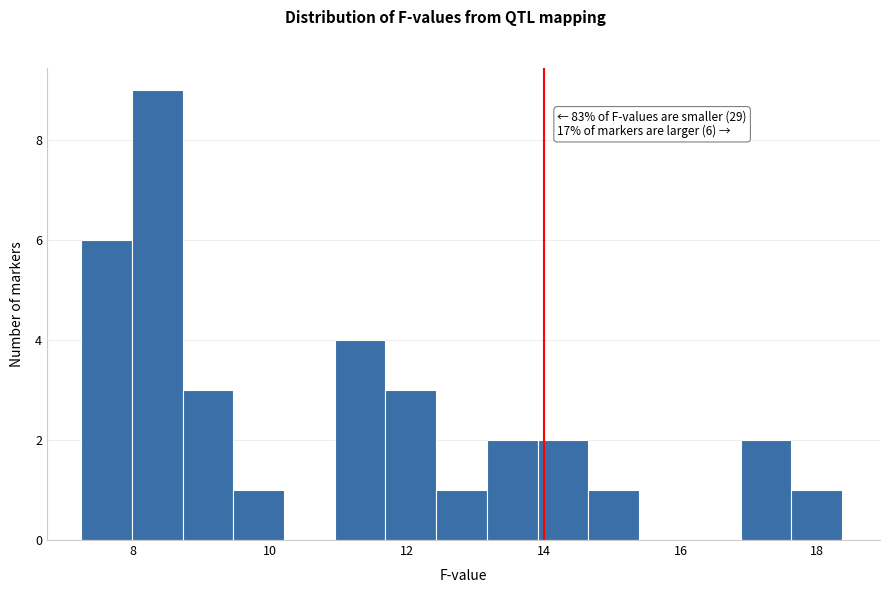

Read against the x-axis, roughly where is the centre of the tallest bar?

8.4